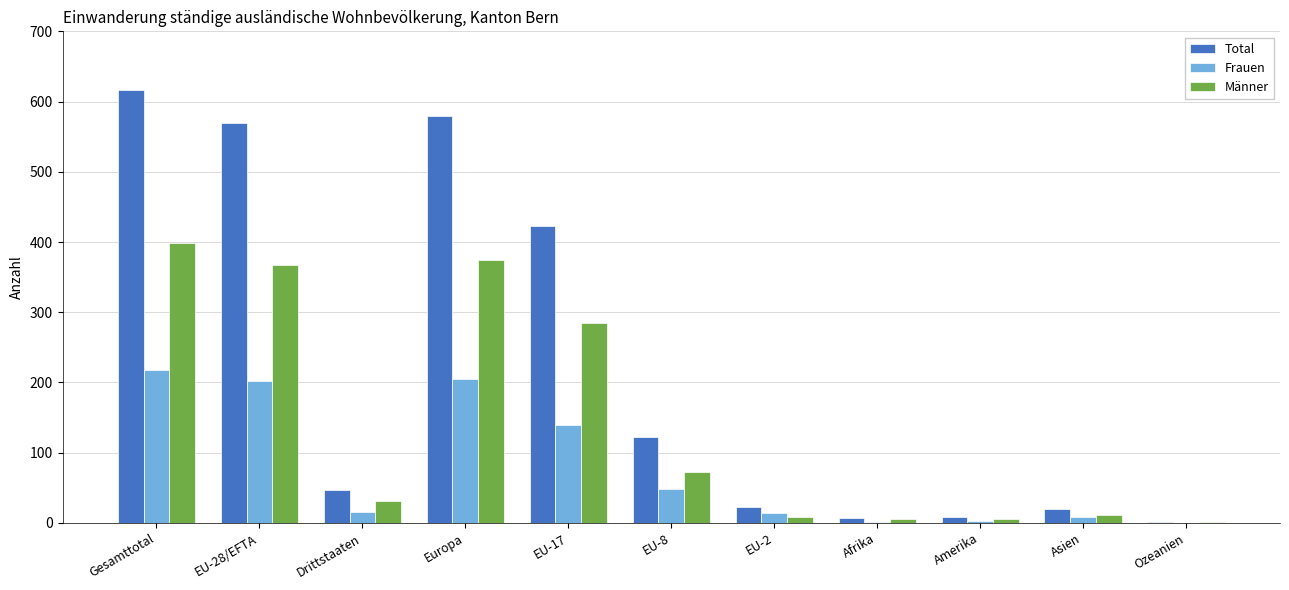

What is the highest value of the Frauen series?

218